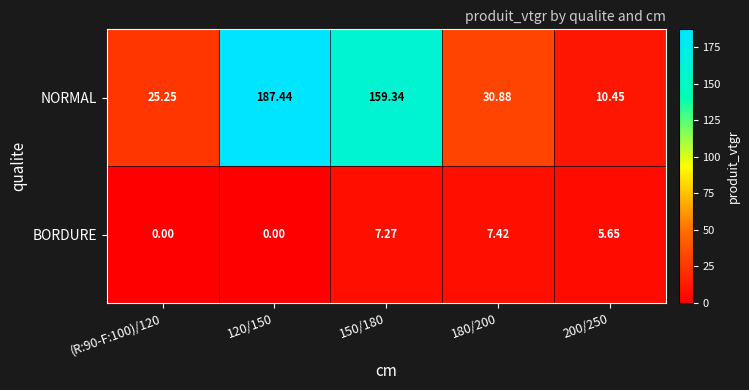

Is the value of NORMAL at 200/250 greater than the value of BORDURE at 150/180?

Yes